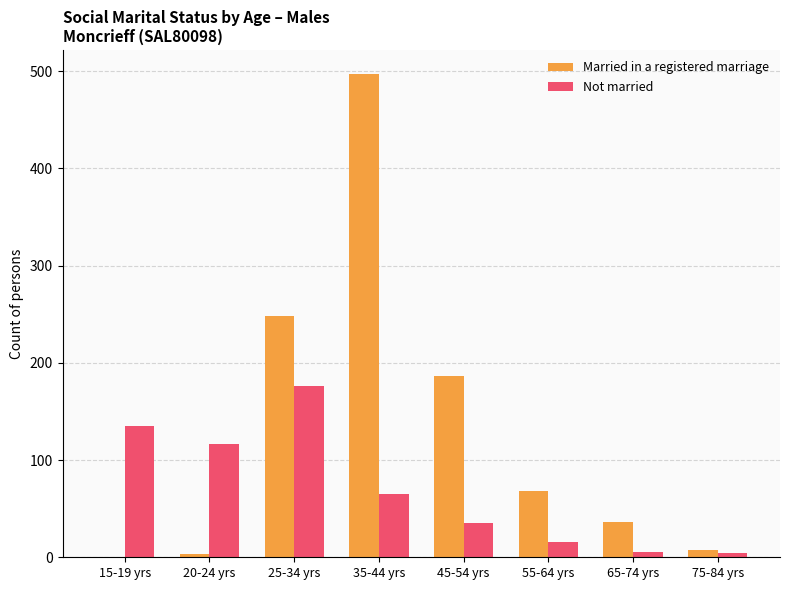

Read the Married in a registered marriage value at 35-44 yrs, to the nearest 5.

495